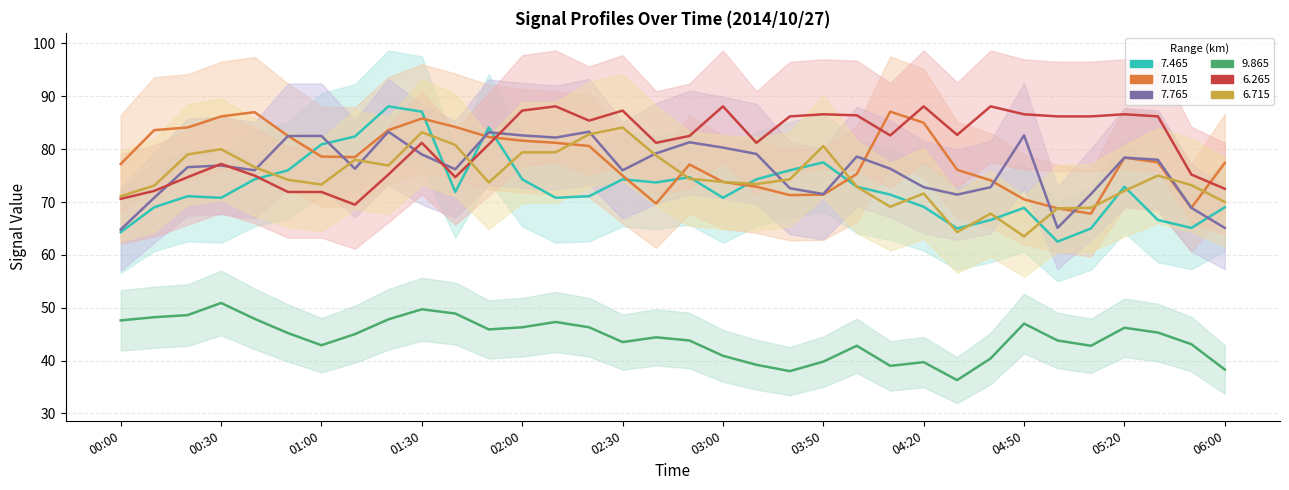

The value of   7.765 at 05:40 is 68.9. True or false?

True